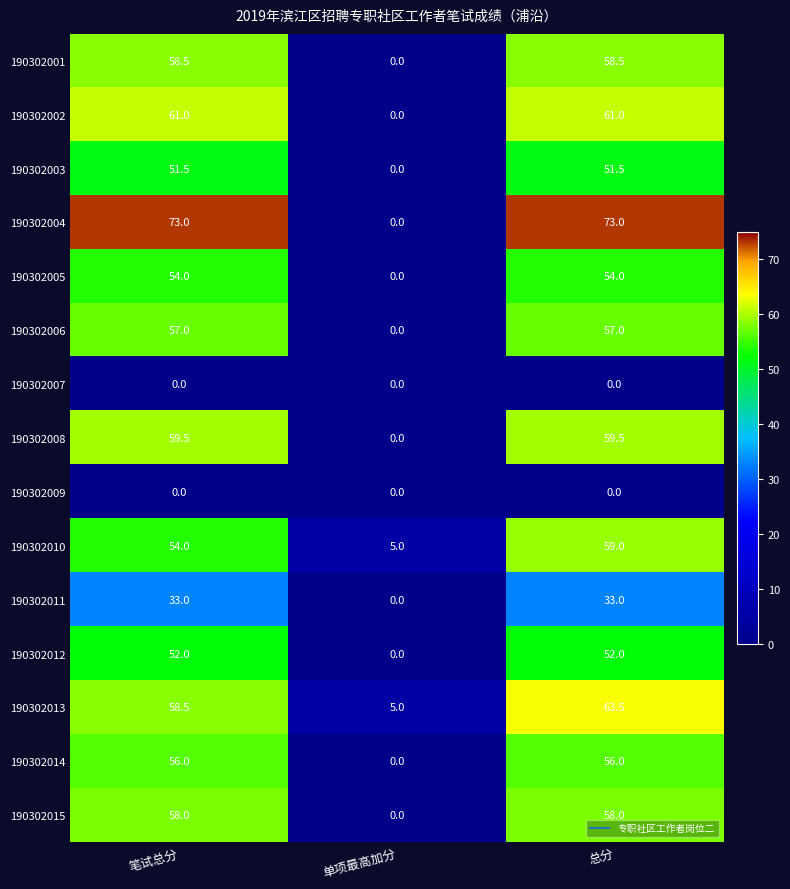

Count the number of data series in this chart.

15